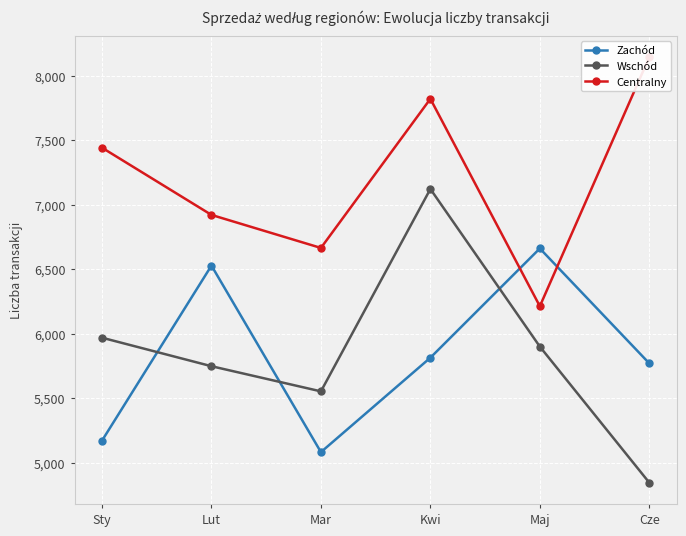

What is the difference between the maximum and second lowest values in the Zachód series?

1490